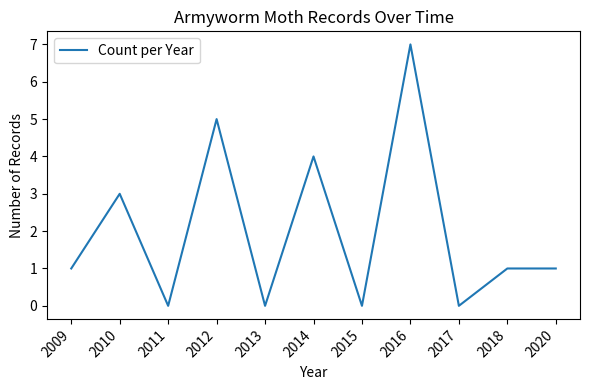

What is the difference between the maximum and minimum values?

7